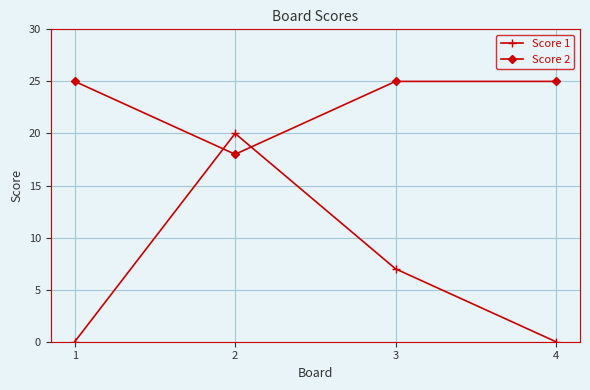

What is the highest value of the Score 2 series?

25